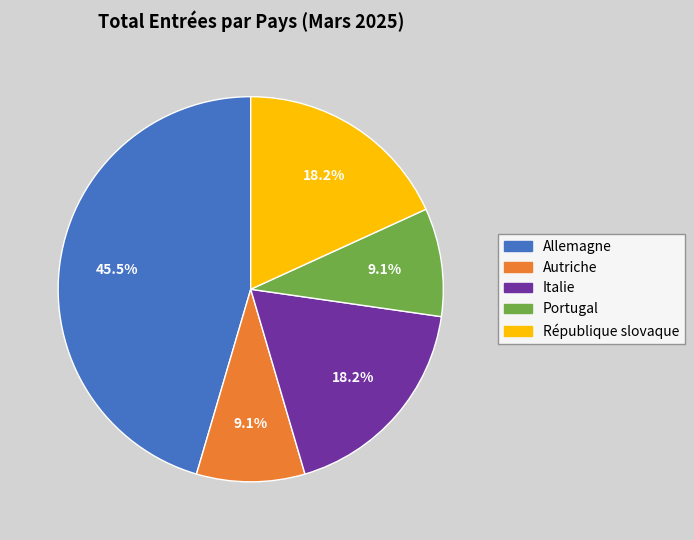

Does Italie account for over 50% of the chart?

No